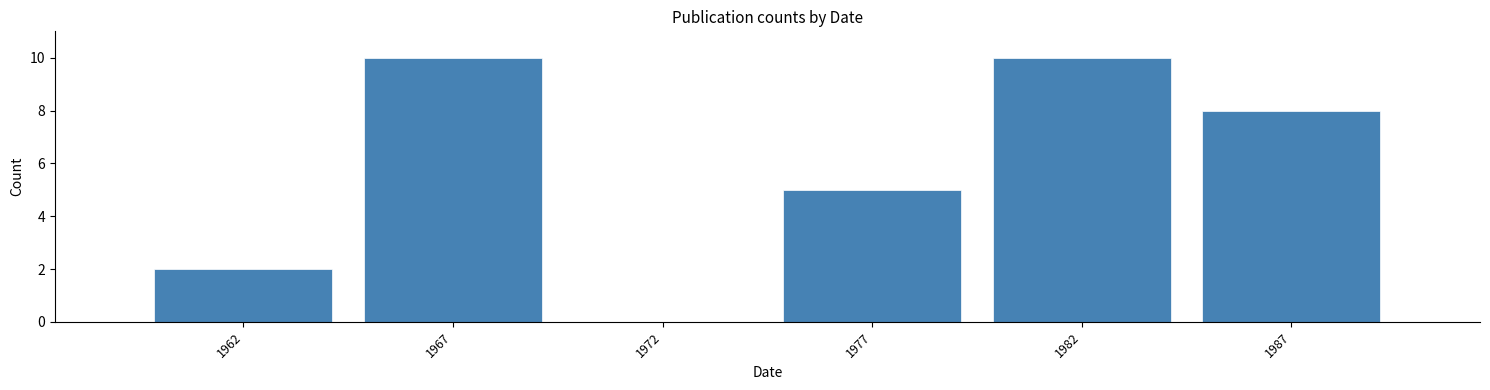

Reading left to right, what are all the values shown in this chart?

1962=2	1967=10	1972=0	1977=5	1982=10	1987=8